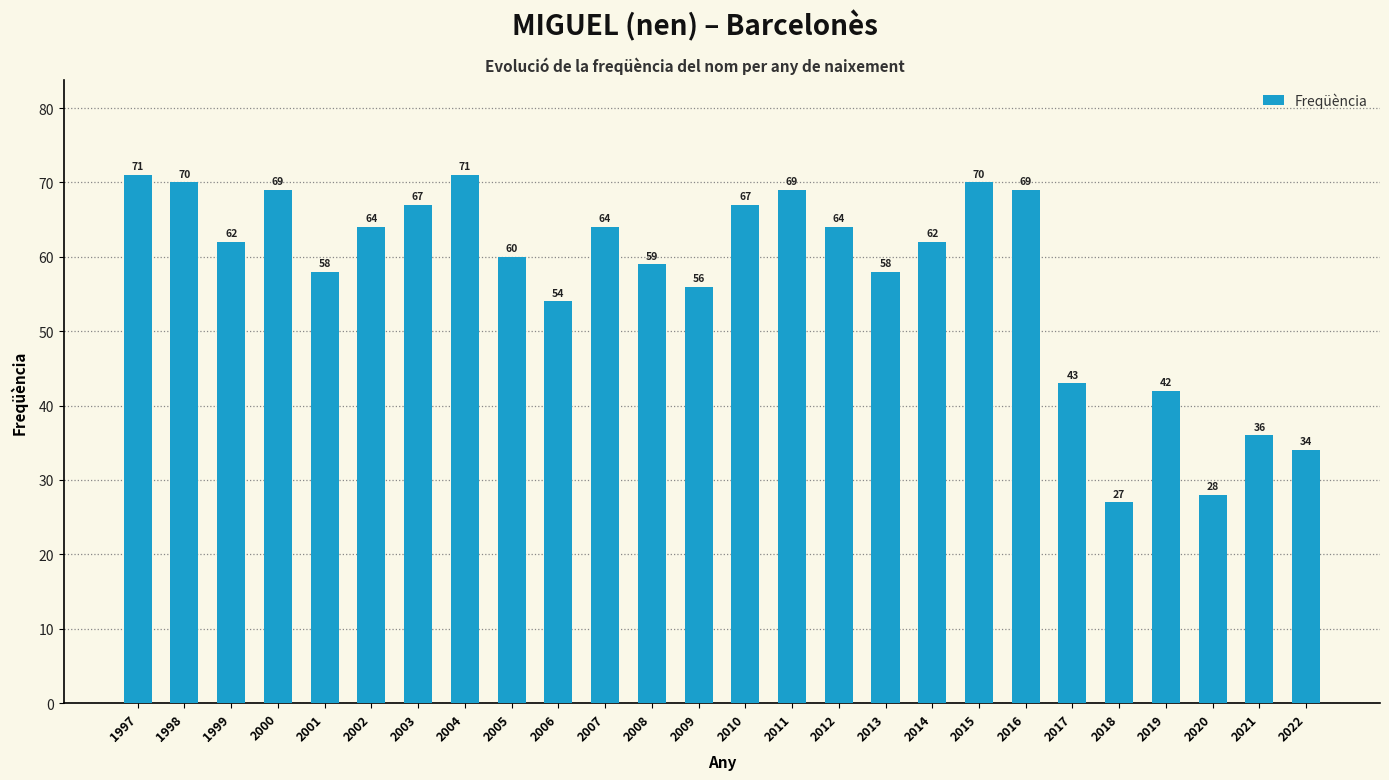

What is the smallest value displayed?

27